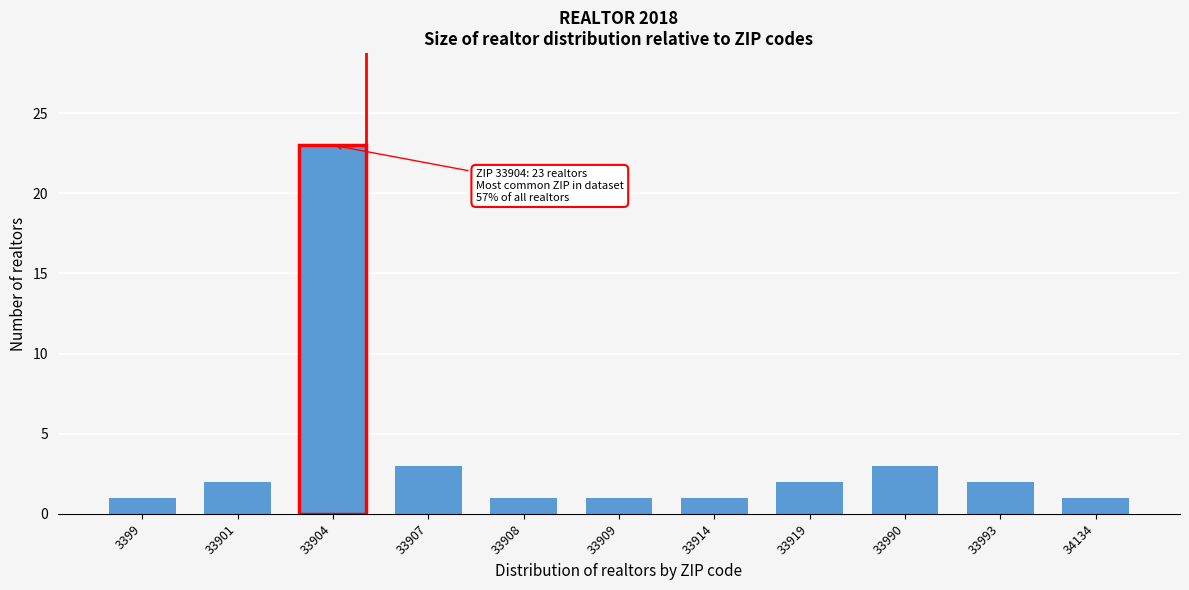

Reading right to left, list all the values displayed in this chart.

34134=1	33993=2	33990=3	33919=2	33914=1	33909=1	33908=1	33907=3	33904=23	33901=2	3399=1